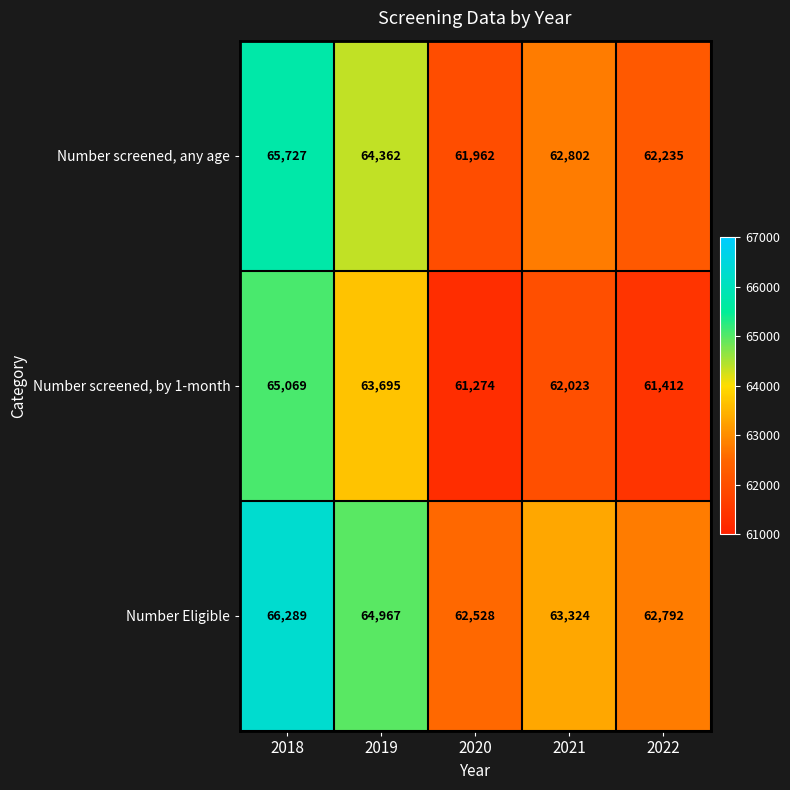

Is it true that Number screened, any age equals 62235 at 2022?

True